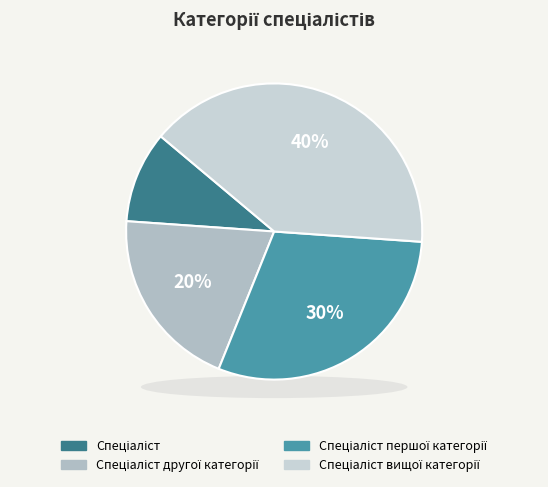

True or false: Спеціаліст accounts for 3% of the total.

False